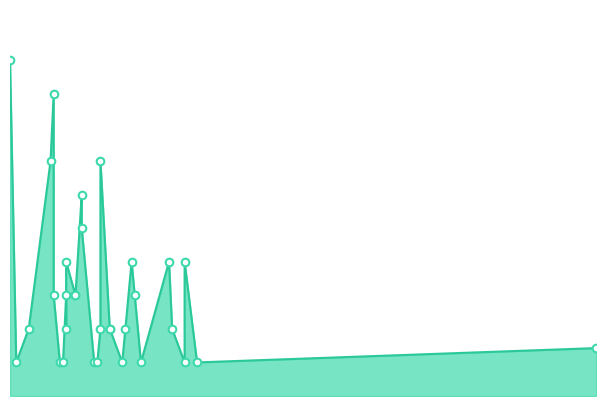

What is the ratio of the value at 2020-01-28 to the value at 2020-03-05?

5.0